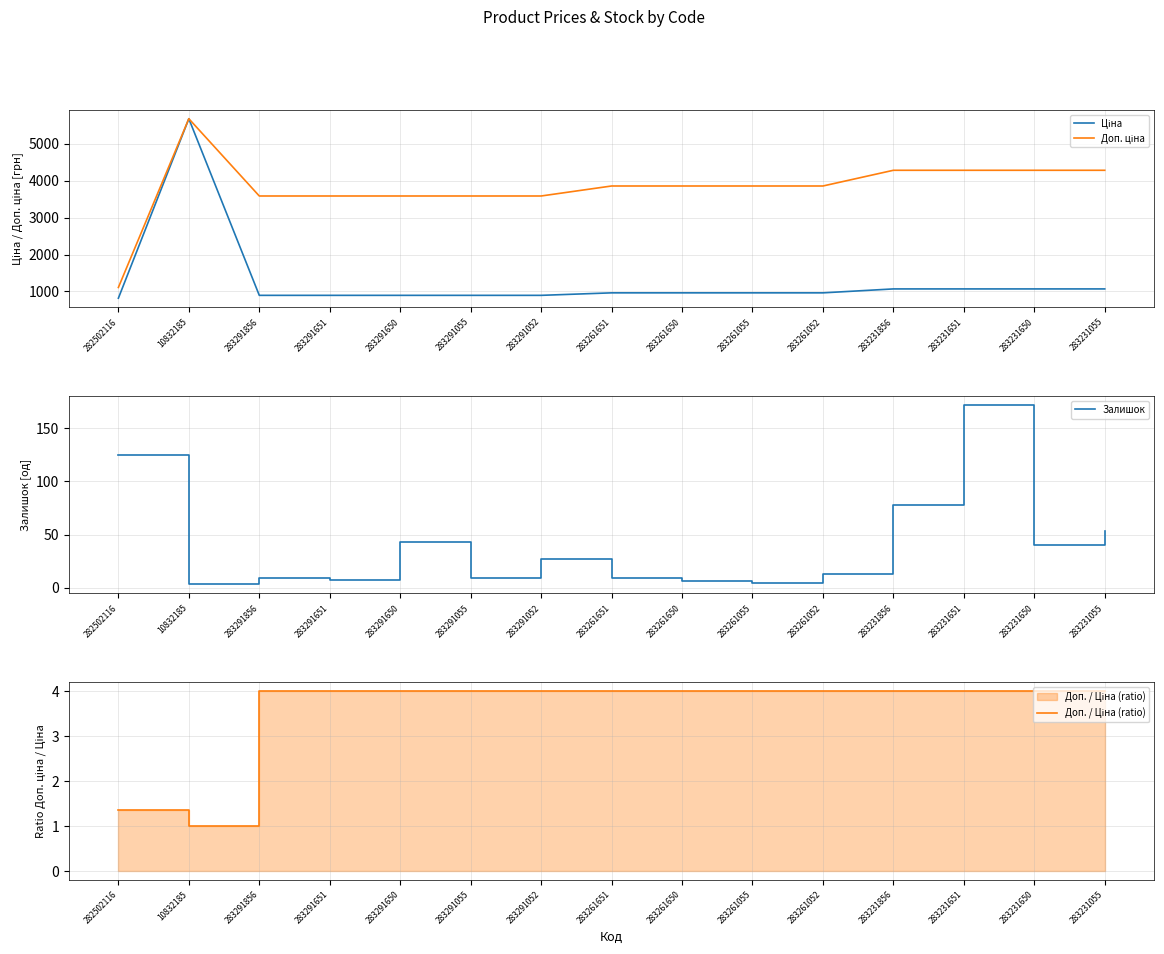

Between 283291856 and 283231856, which series saw the biggest shift?

Доп. ціна